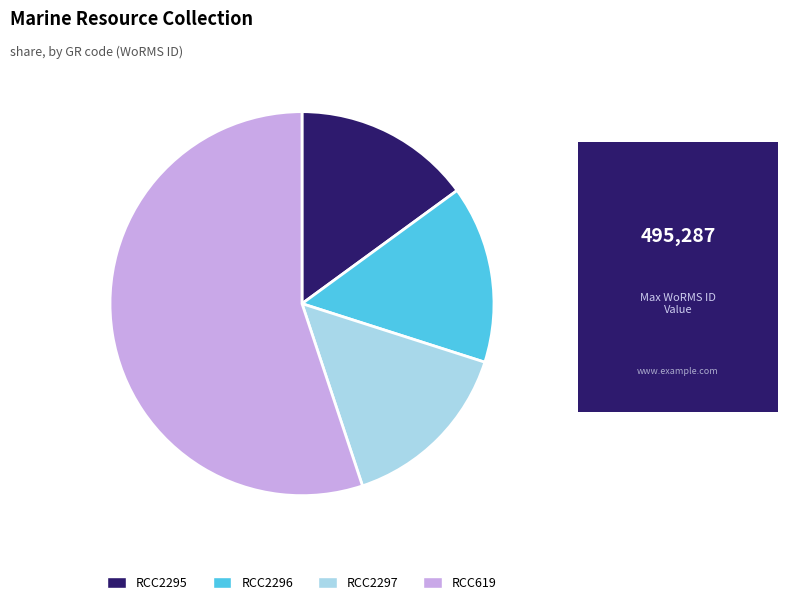

True or false: RCC2295 accounts for 15% of the total.

True